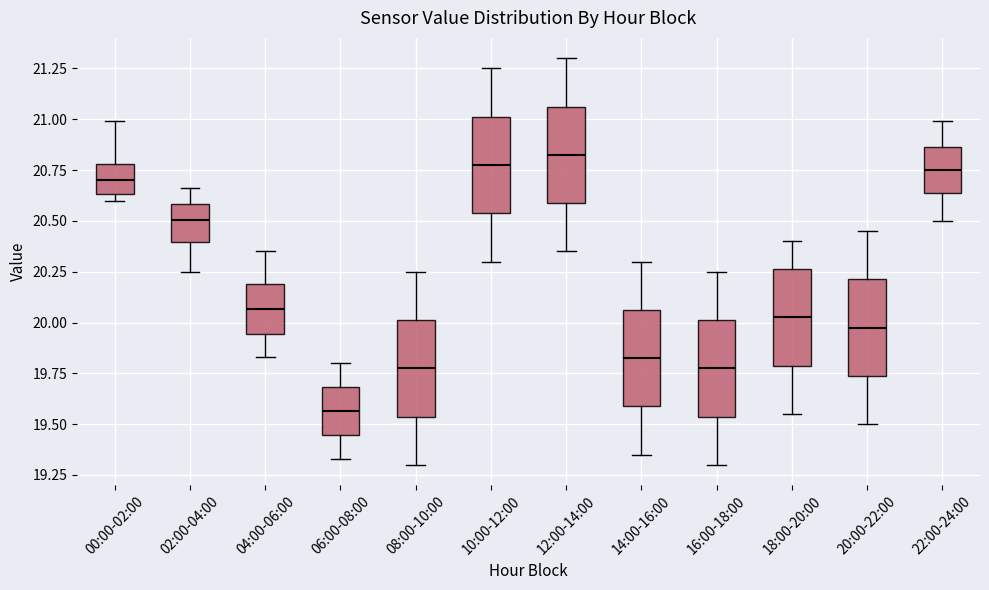

Where does the lower whisker of the box for 20:00-22:00 end on the y-axis? The values are not printed on the chart, so give them approximately, as read against the axis.

19.50